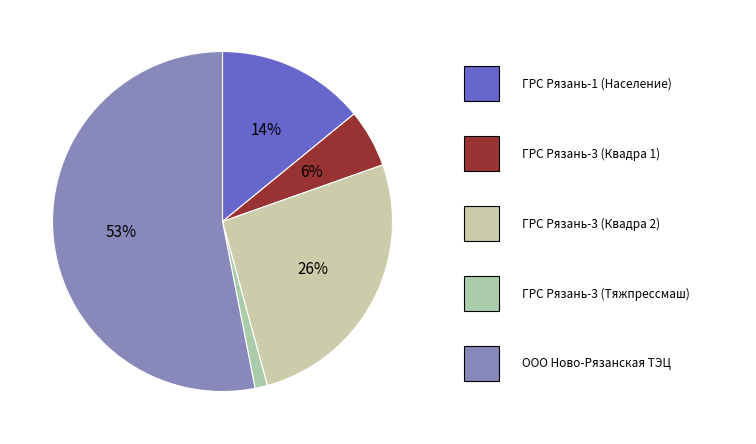

To the nearest percent, what percentage of the pie is ООО Ново-Рязанская ТЭЦ?

53%